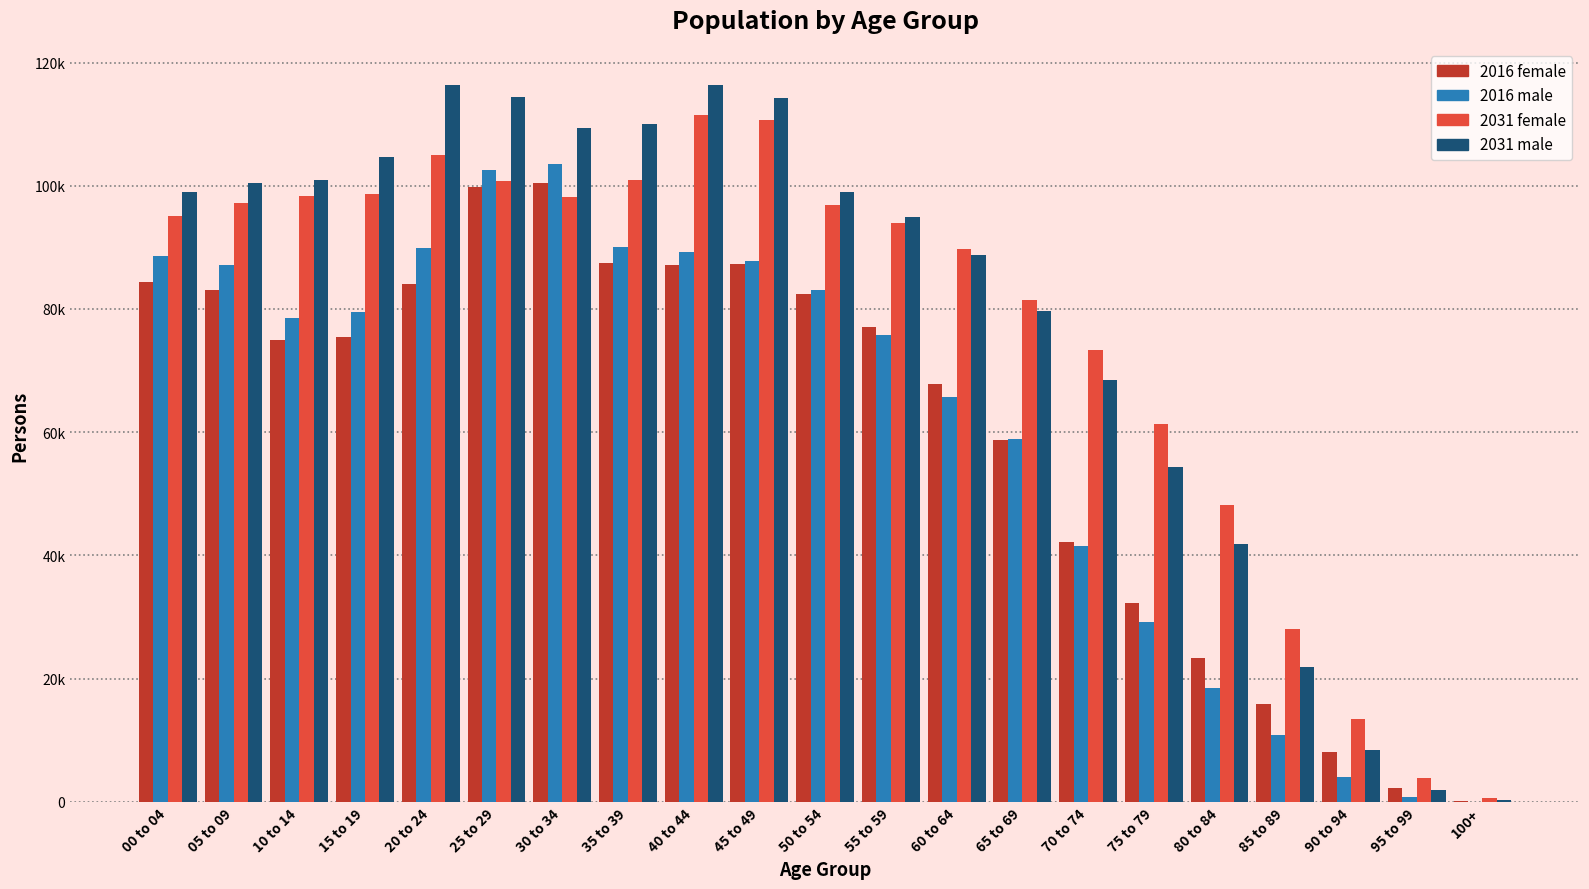

Does the chart contain stacked bars?

No